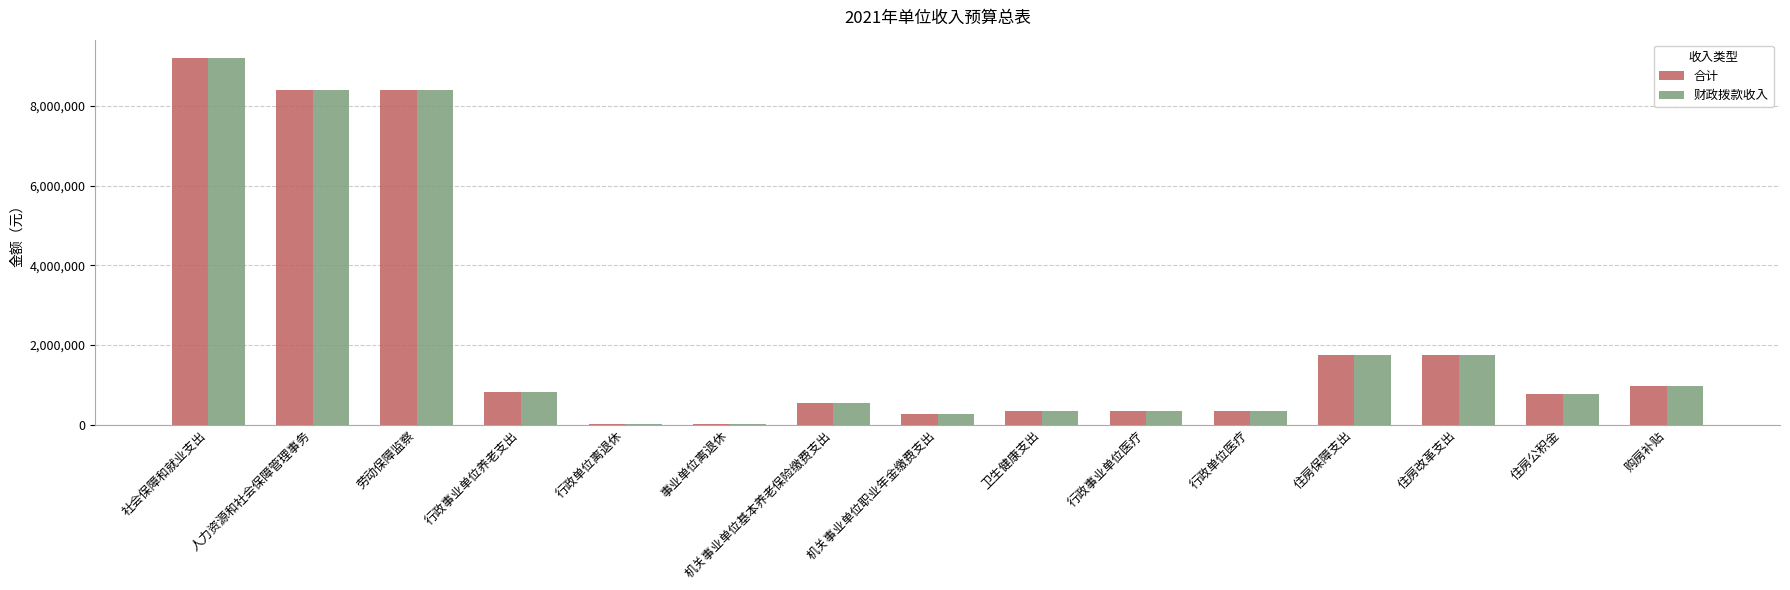

Is the value of 财政拨款收入 at 机关事业单位基本养老保险缴费支出 greater than the value of 合计 at 社会保障和就业支出?

No